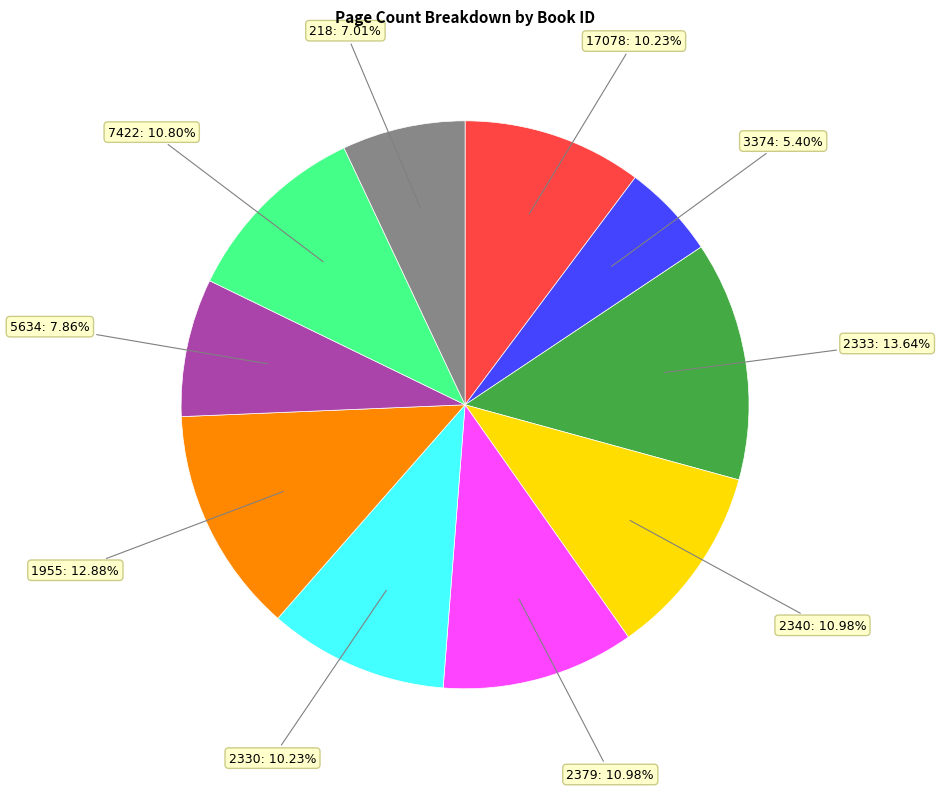

Is the sum of 2333 and 2330 greater than half?

No